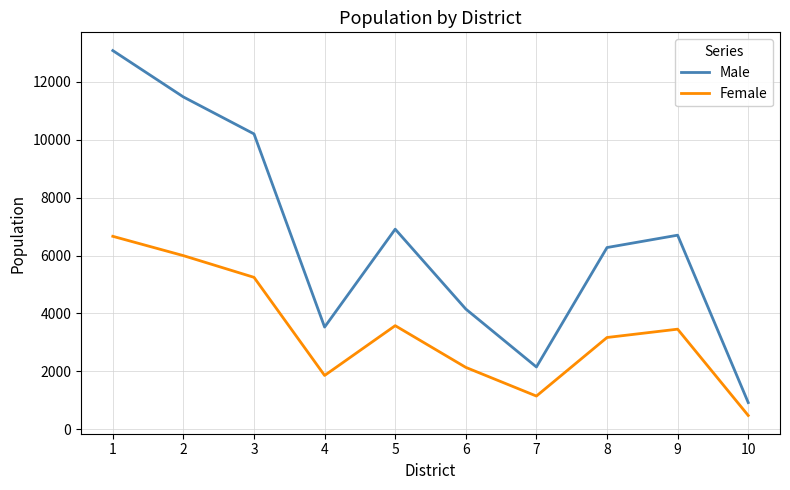

Reading left to right, extract all data points from this chart.

Male: 1=13085	2=11482	3=10205	4=3529	5=6913	6=4152	7=2150	8=6278	9=6705	10=920
Female: 1=6666	2=5998	3=5248	4=1857	5=3578	6=2136	7=1145	8=3169	9=3457	10=474